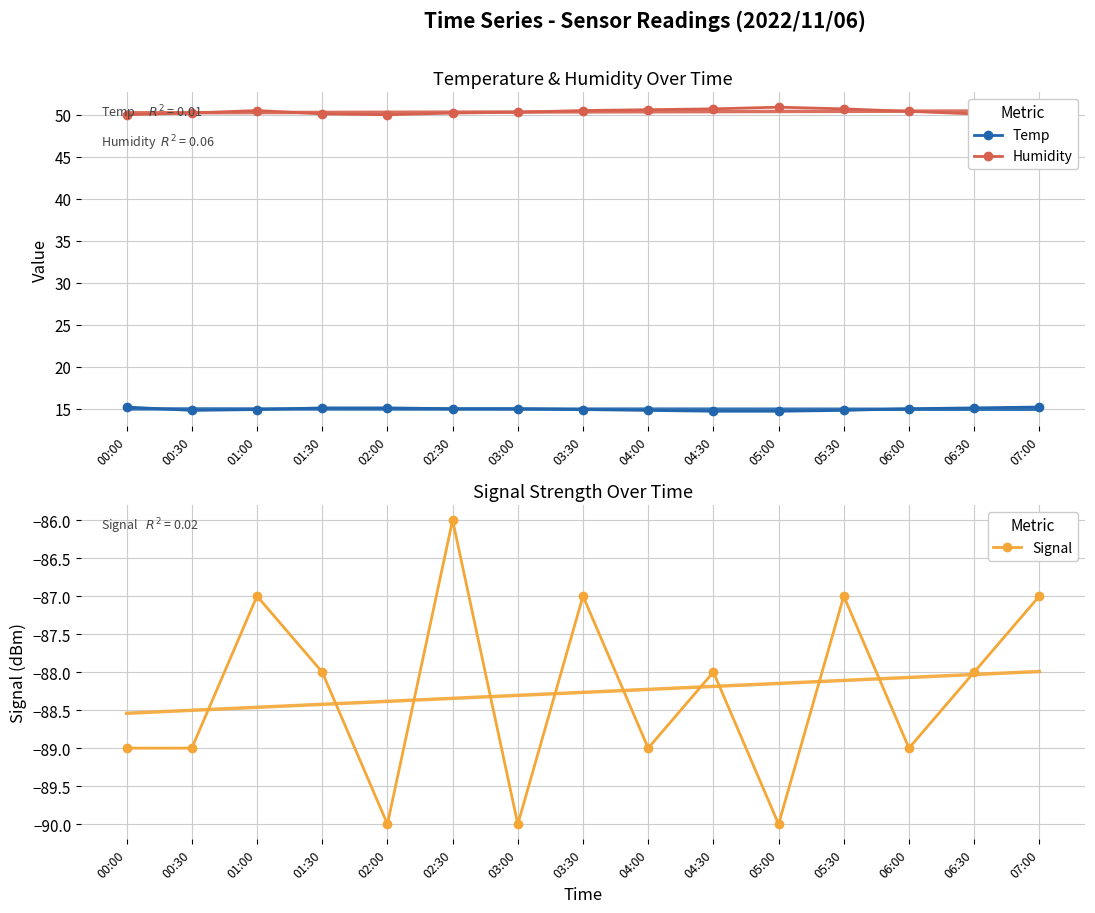

True or false: Temp and Humidity cross at least once.

False